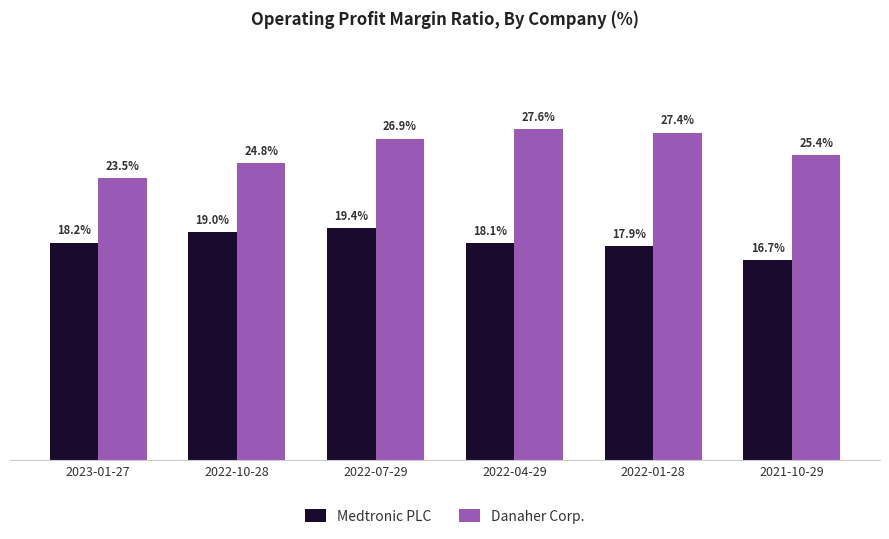

What is the approximate value of Medtronic PLC at 2022-07-29?

0.2